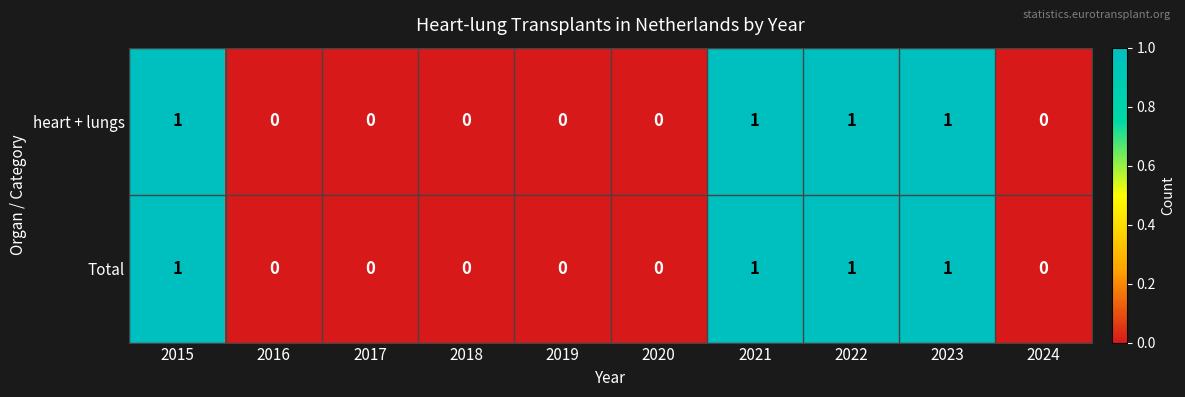

The heart + lungs series shows 1 at 2015. True or false?

True